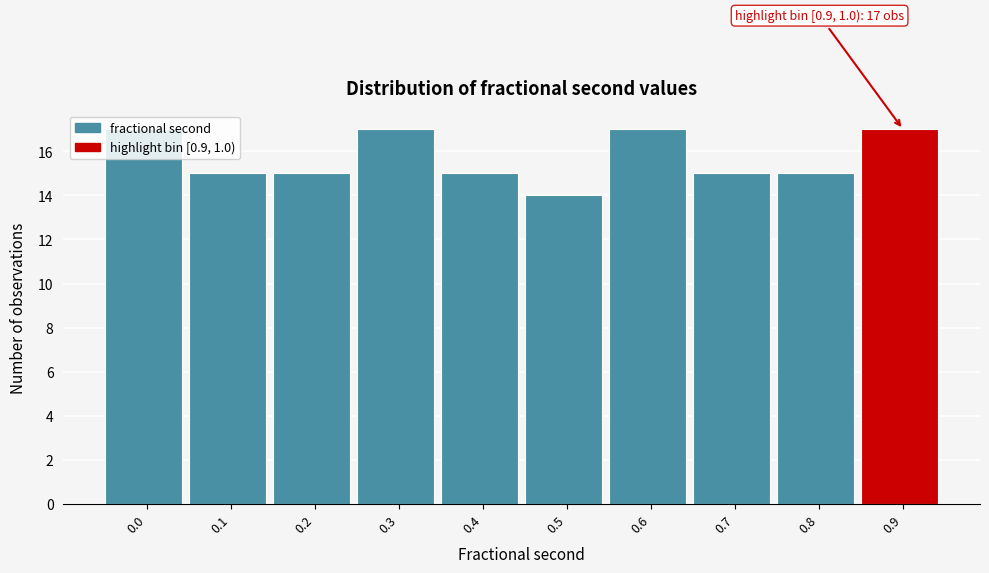

What value does the data have at 0.3?

17